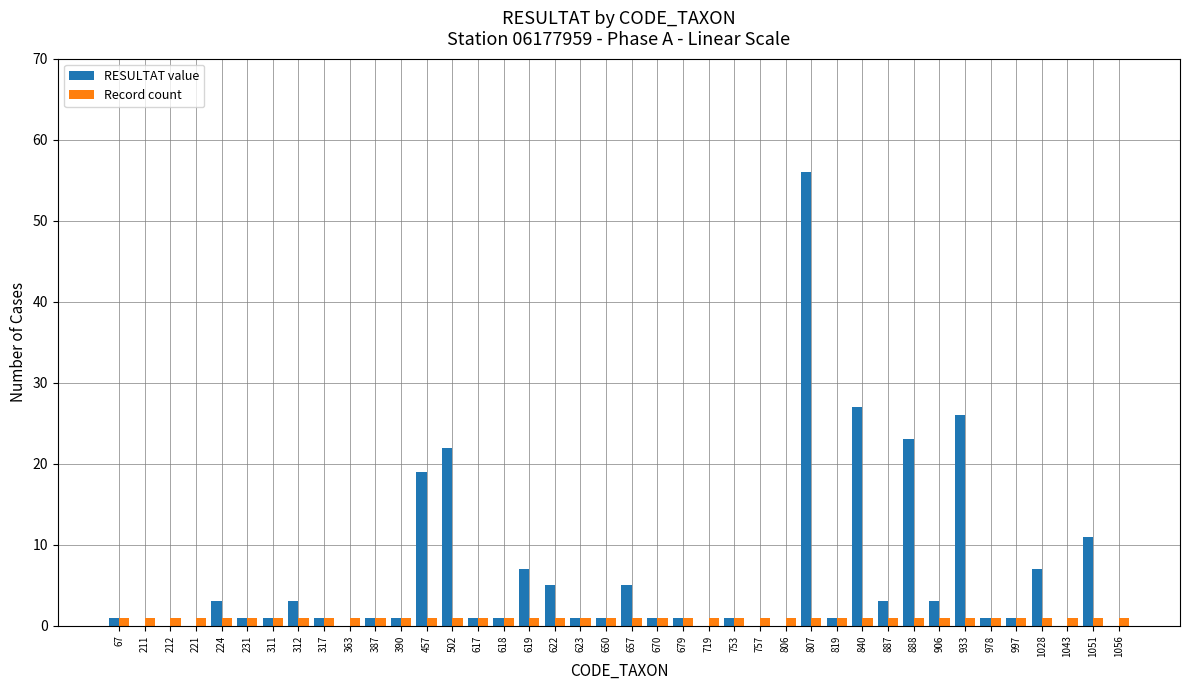

Which series changed the most between 622 and 807?

RESULTAT value